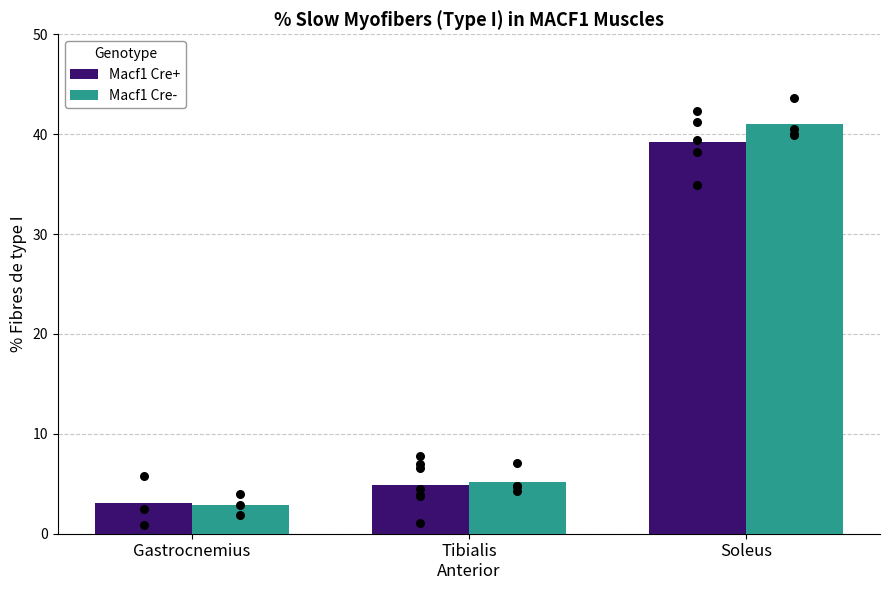

What are all the series names shown in the legend?

Macf1 Cre+, Macf1 Cre-